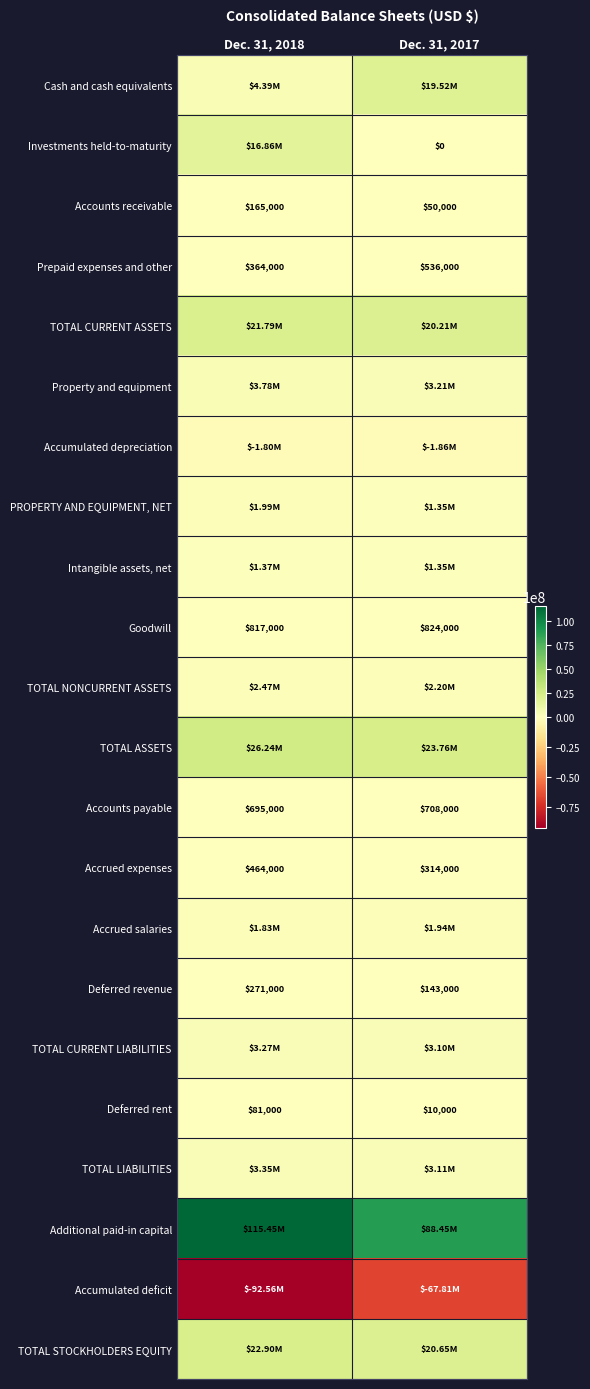

What is the difference between the Goodwill values at Dec. 31, 2018 and Dec. 31, 2017?

7000